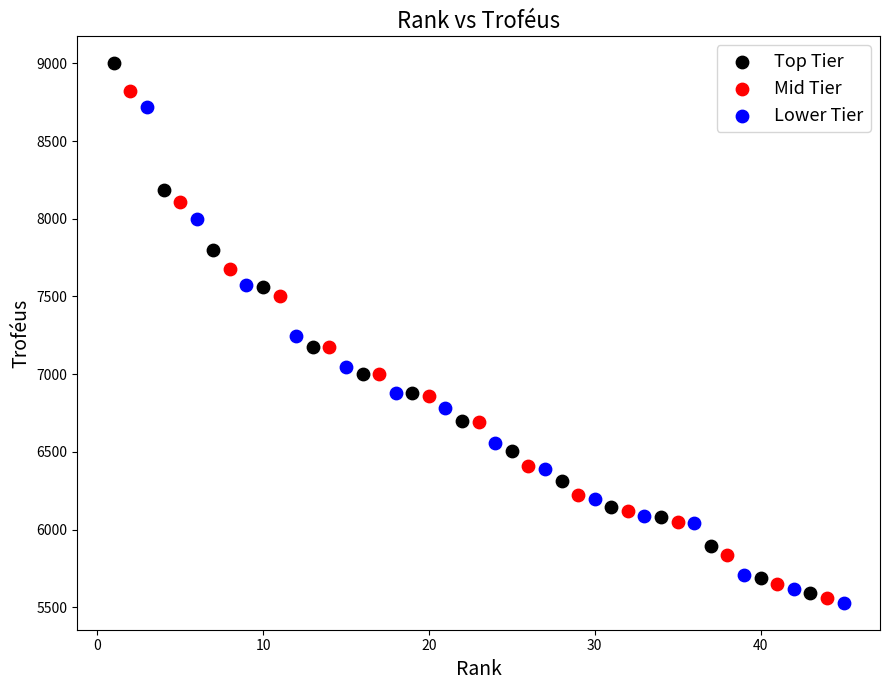

Which series has the largest Y range (max minus min)?

Top Tier